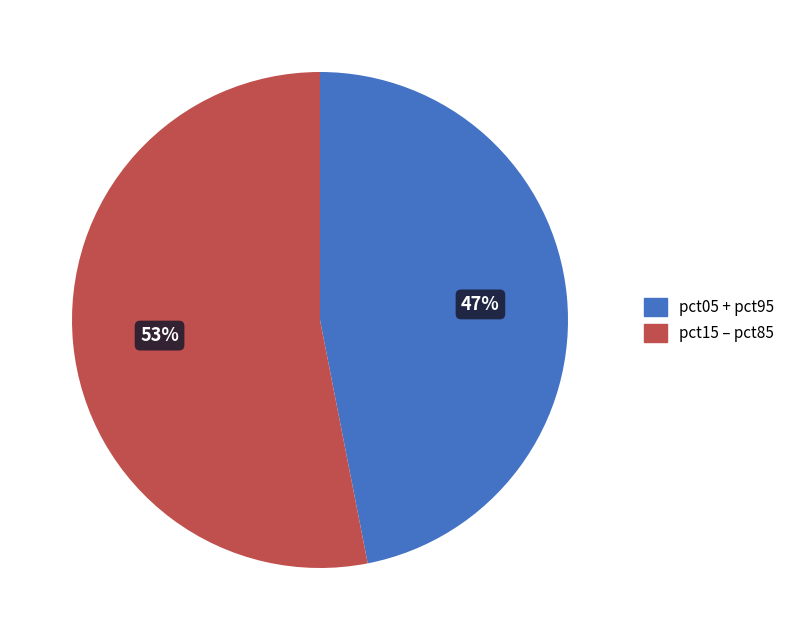

Do pct15 – pct85 and pct05 + pct95 together represent more than half of the pie?

Yes